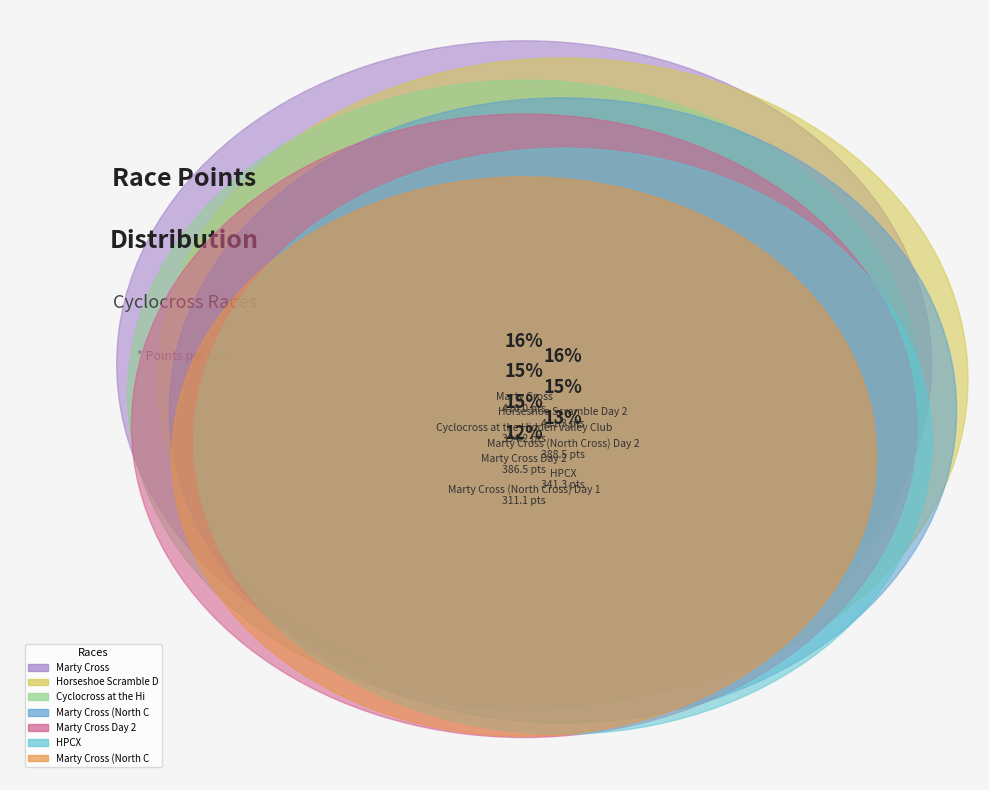

To the nearest percent, what is the difference between the largest and smallest slice percentages?

4%